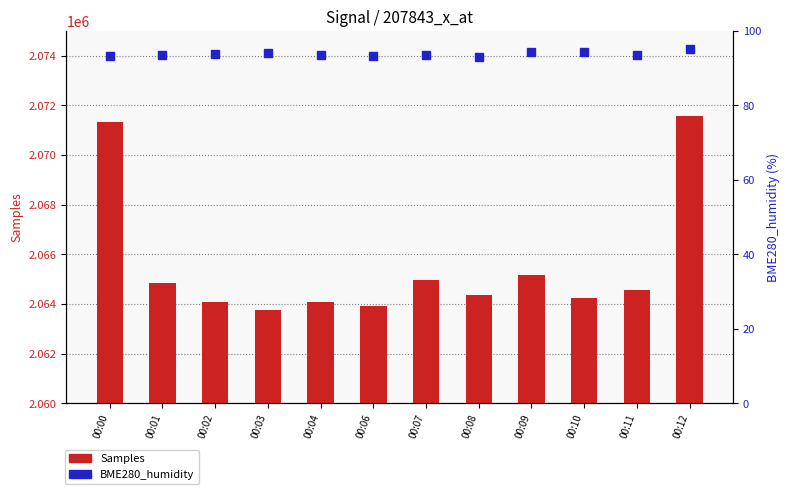

Rank the categories by Samples value from highest to lowest.

00:12, 00:00, 00:09, 00:07, 00:01, 00:11, 00:08, 00:10, 00:02, 00:04, 00:06, 00:03